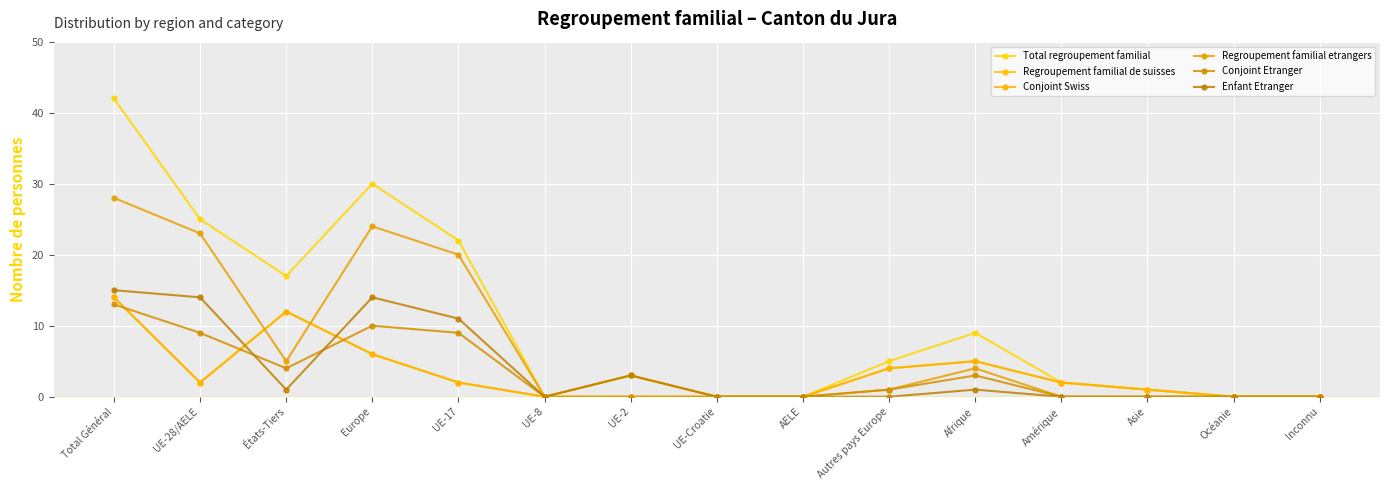

Does the chart have visible grid lines?

Yes